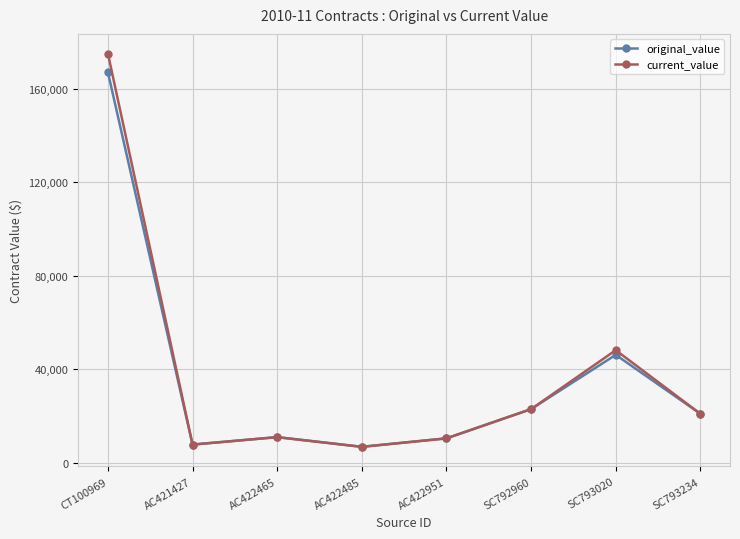

True or false: current_value has a value of 48200.0 at SC793020.

True